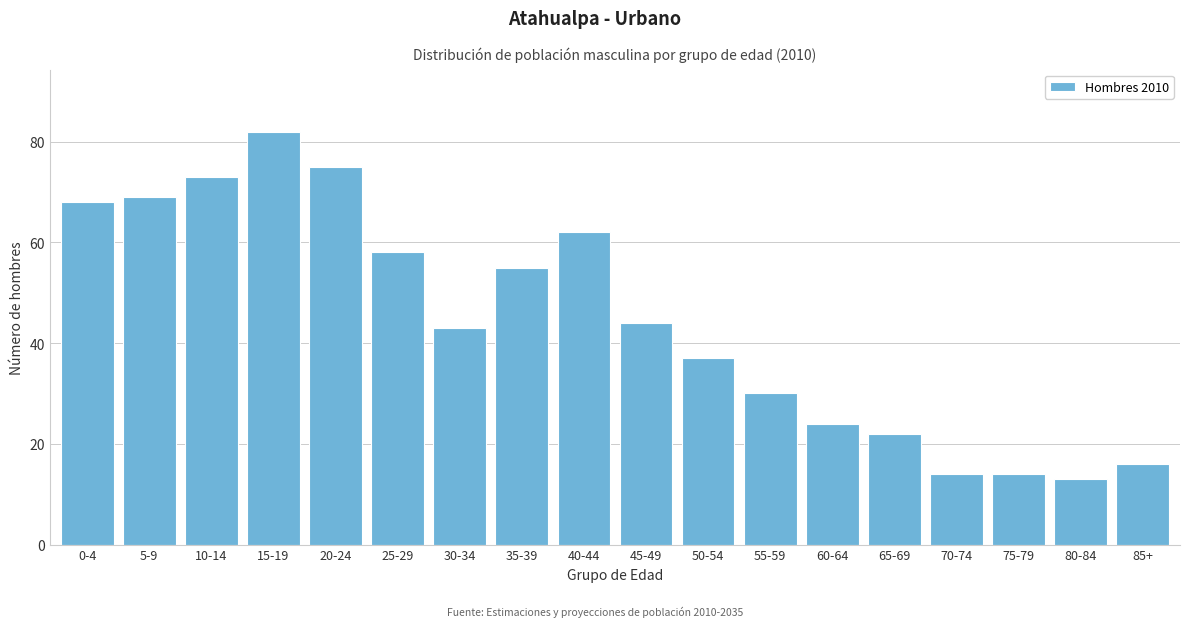

Reading left to right, transcribe all the data shown in this chart.

0-4=68	5-9=69	10-14=73	15-19=82	20-24=75	25-29=58	30-34=43	35-39=55	40-44=62	45-49=44	50-54=37	55-59=30	60-64=24	65-69=22	70-74=14	75-79=14	80-84=13	85+=16